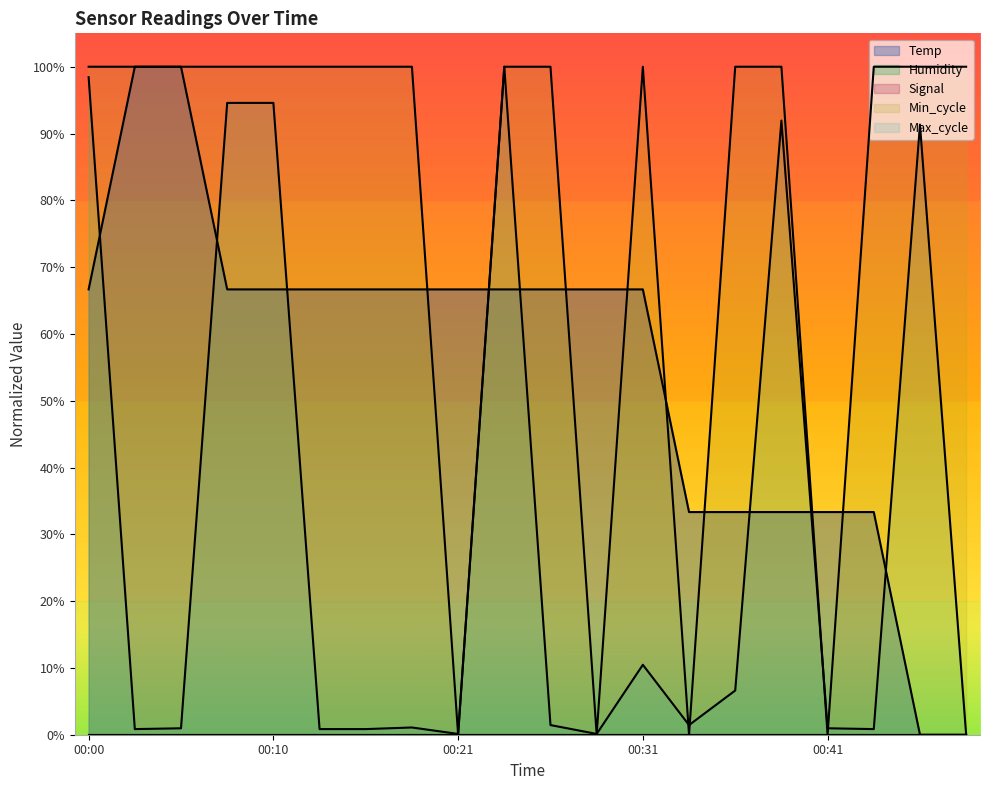

What is the sum of the Min_cycle values at 00:18 and 00:28?

100.0